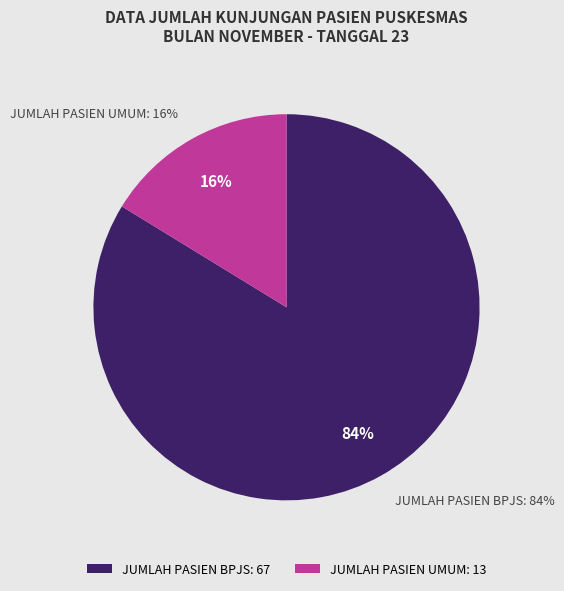

Count the number of slices in the pie.

2